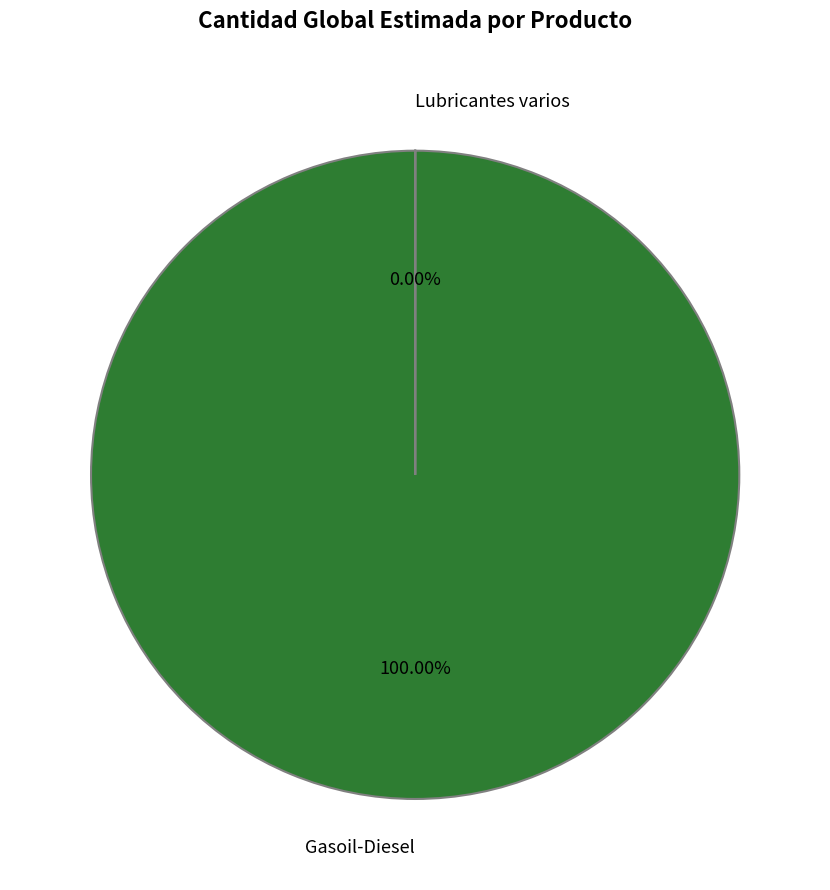

How many segments does this pie chart have?

2